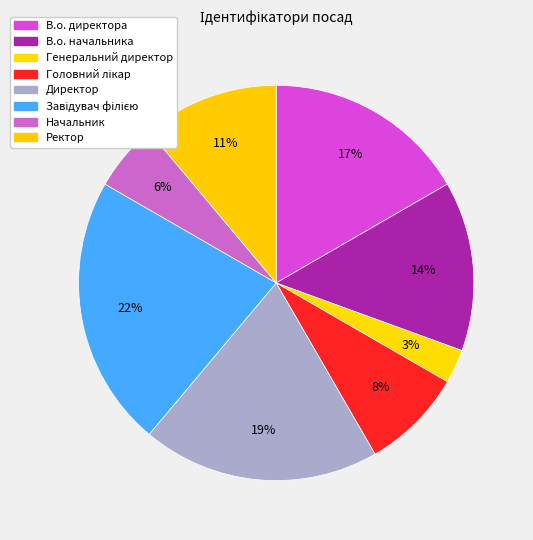

How many slices are in this pie chart?

8